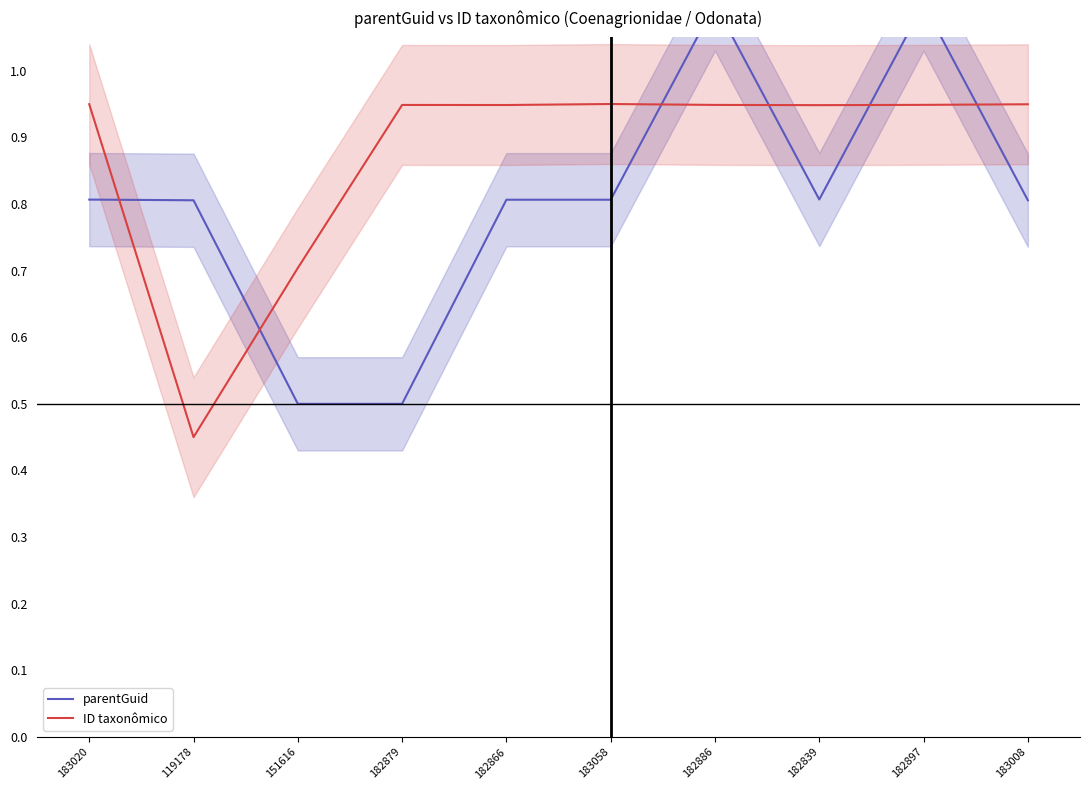

What is the sum of the parentGuid values at 182866 and 183020?

1.6